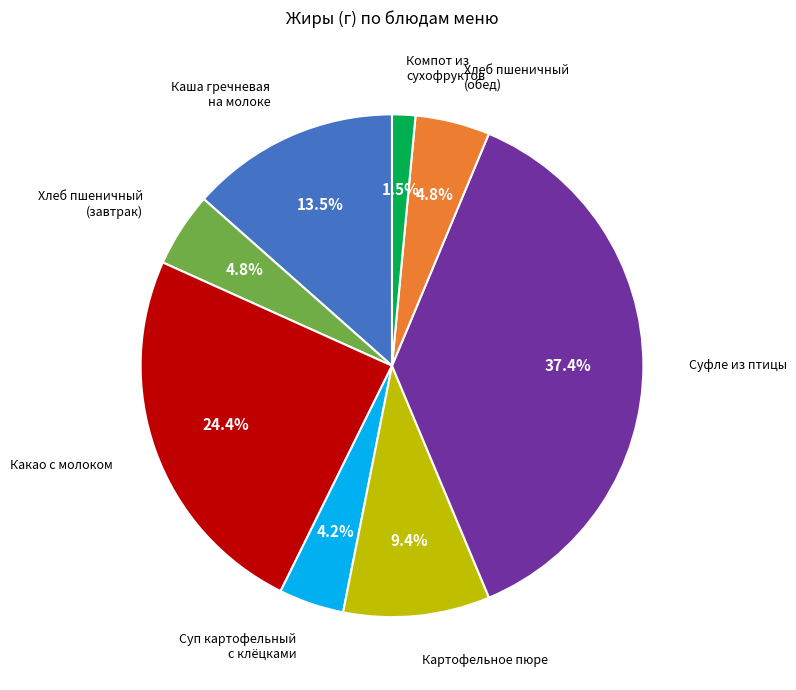

What portion of the pie excludes Картофельное пюре?

90.6%